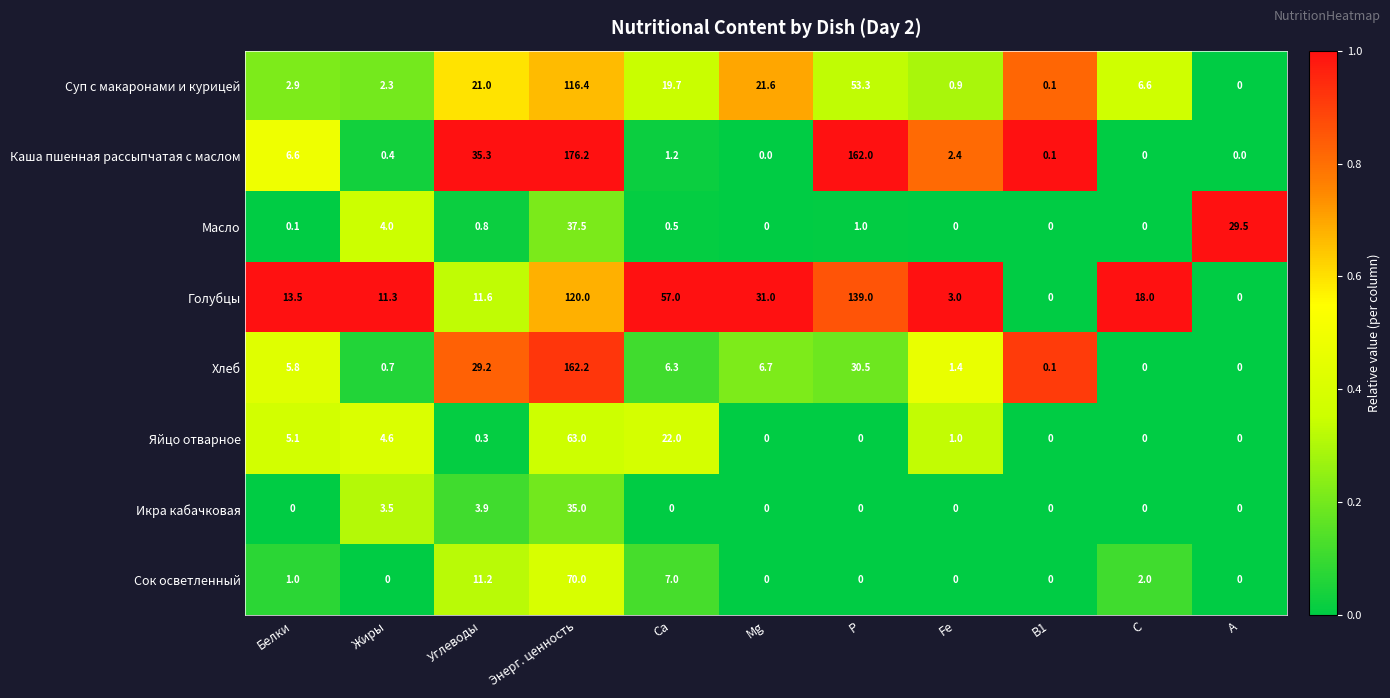

Which series has the largest total across all categories?

Голубцы